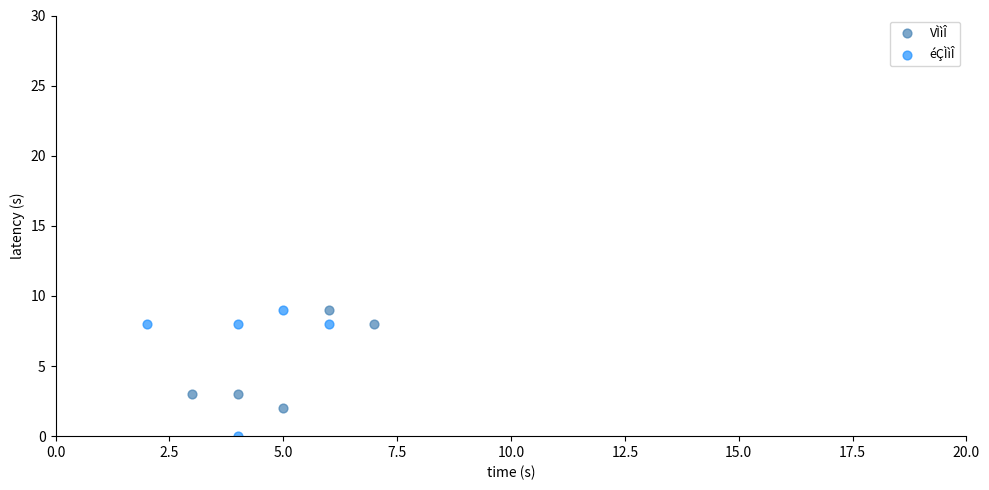

Which series reaches the minimum Y coordinate?

éÇÌìÎ